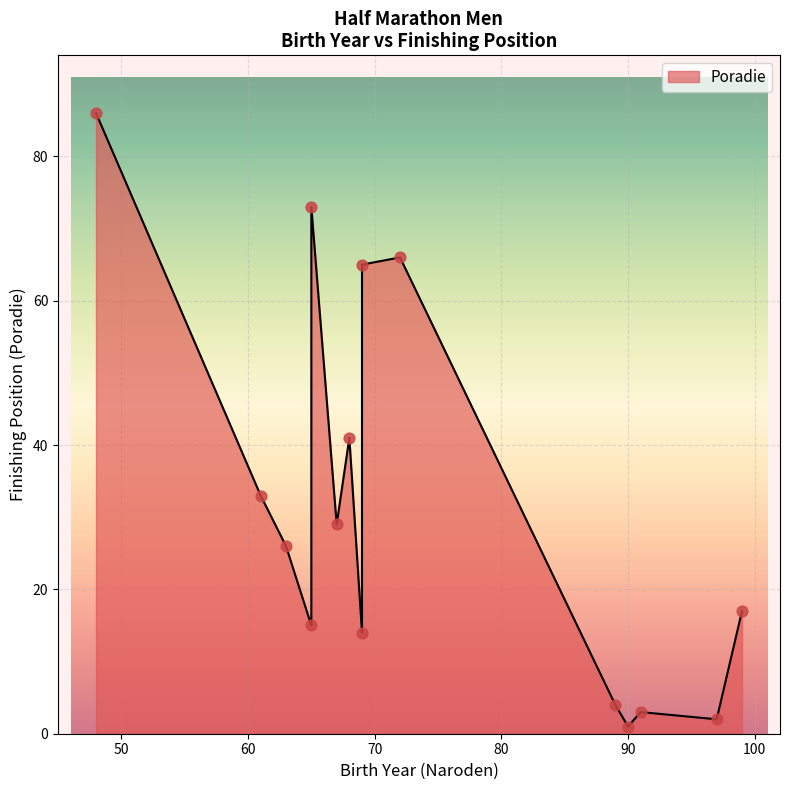

What is the ratio of the value at 90 to the value at 91?

0.3